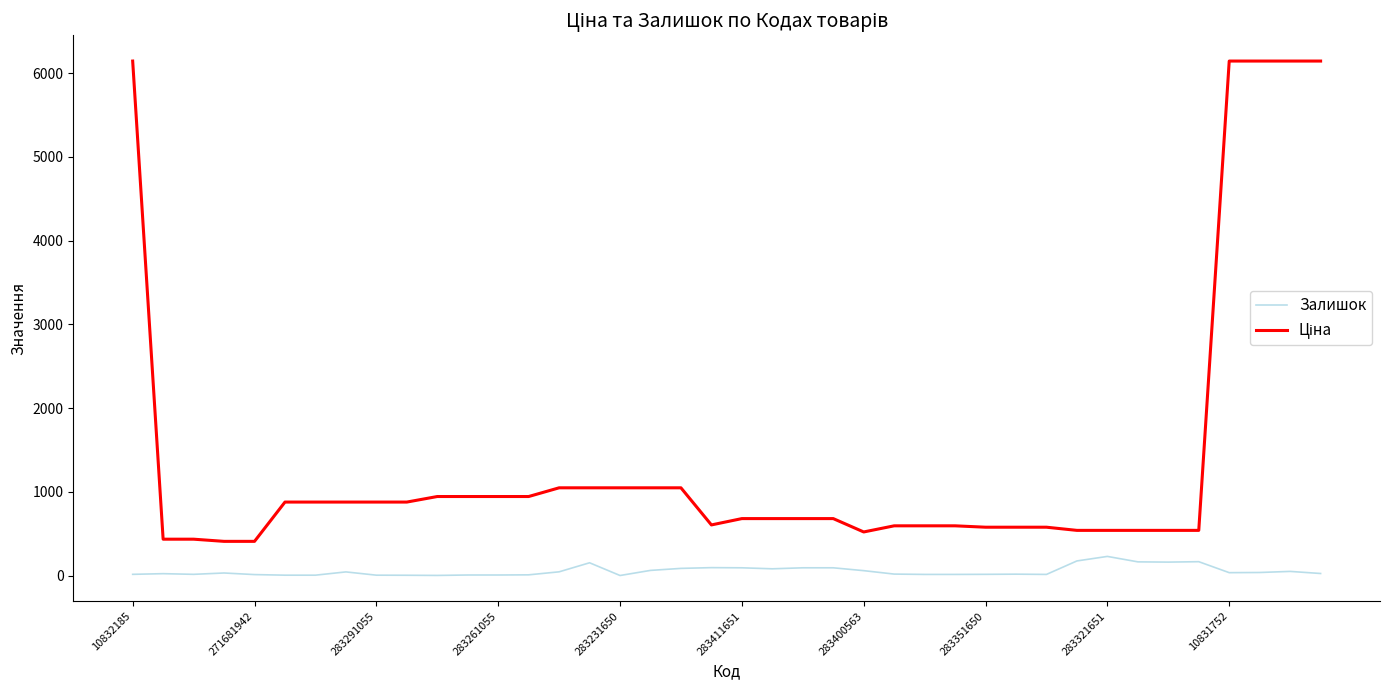

What is the difference between the maximum and minimum values in the Залишок series?

228.0